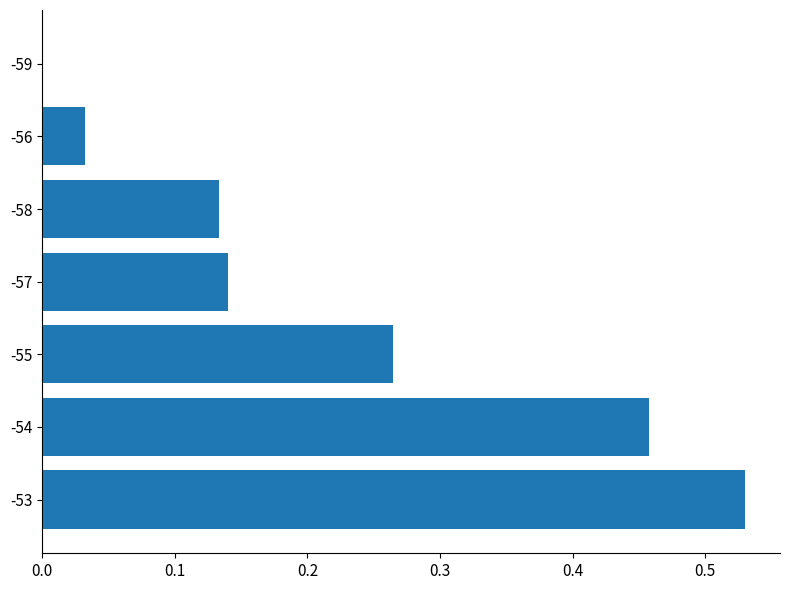

The value at -54 is 0.3. True or false?

False